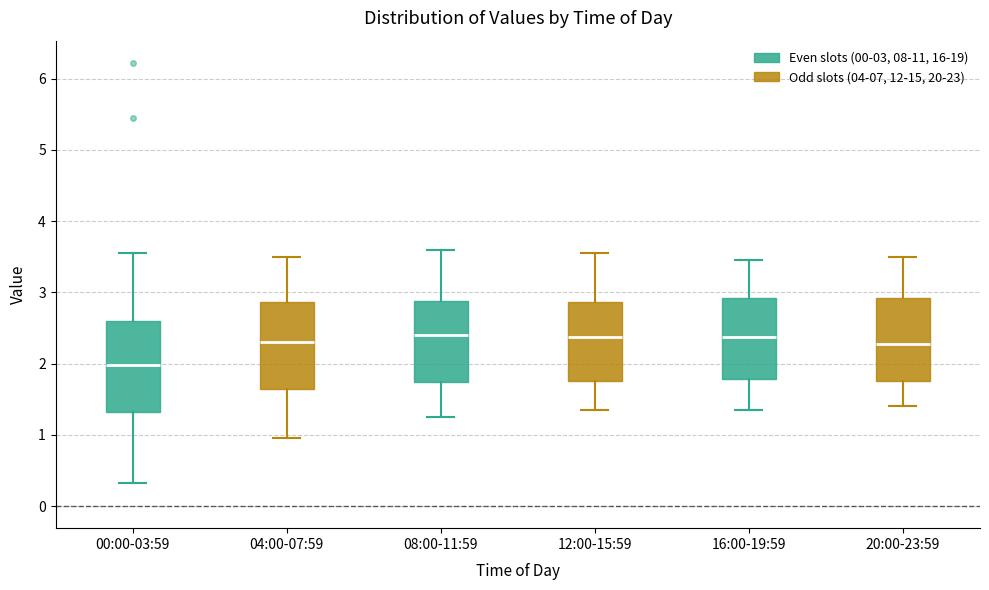

Where does the upper whisker of the box for 20:00-23:59 end on the y-axis? The values are not printed on the chart, so give them approximately, as read against the axis.

3.5